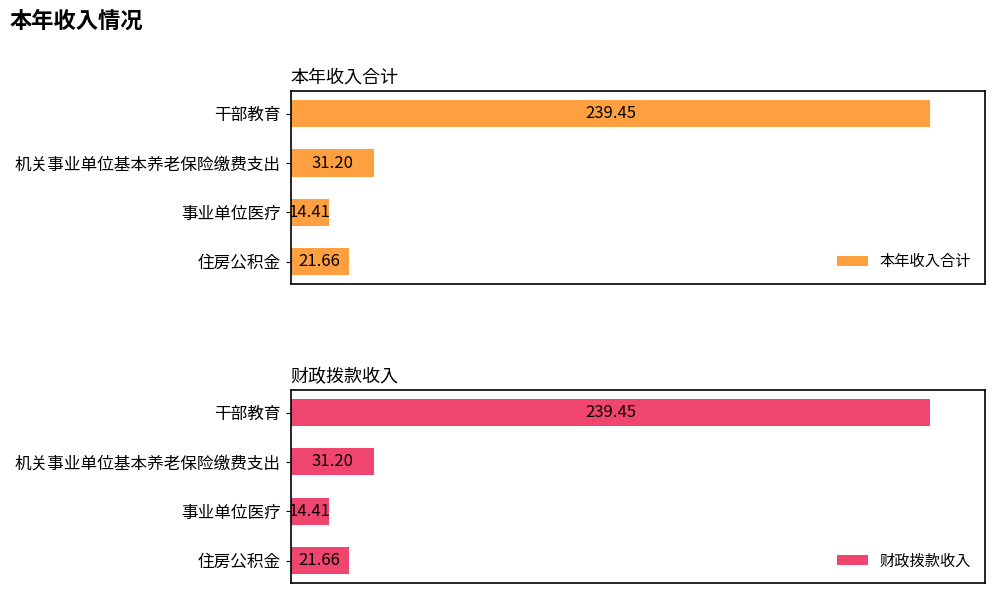

Which series has the largest total across all categories?

本年收入合计